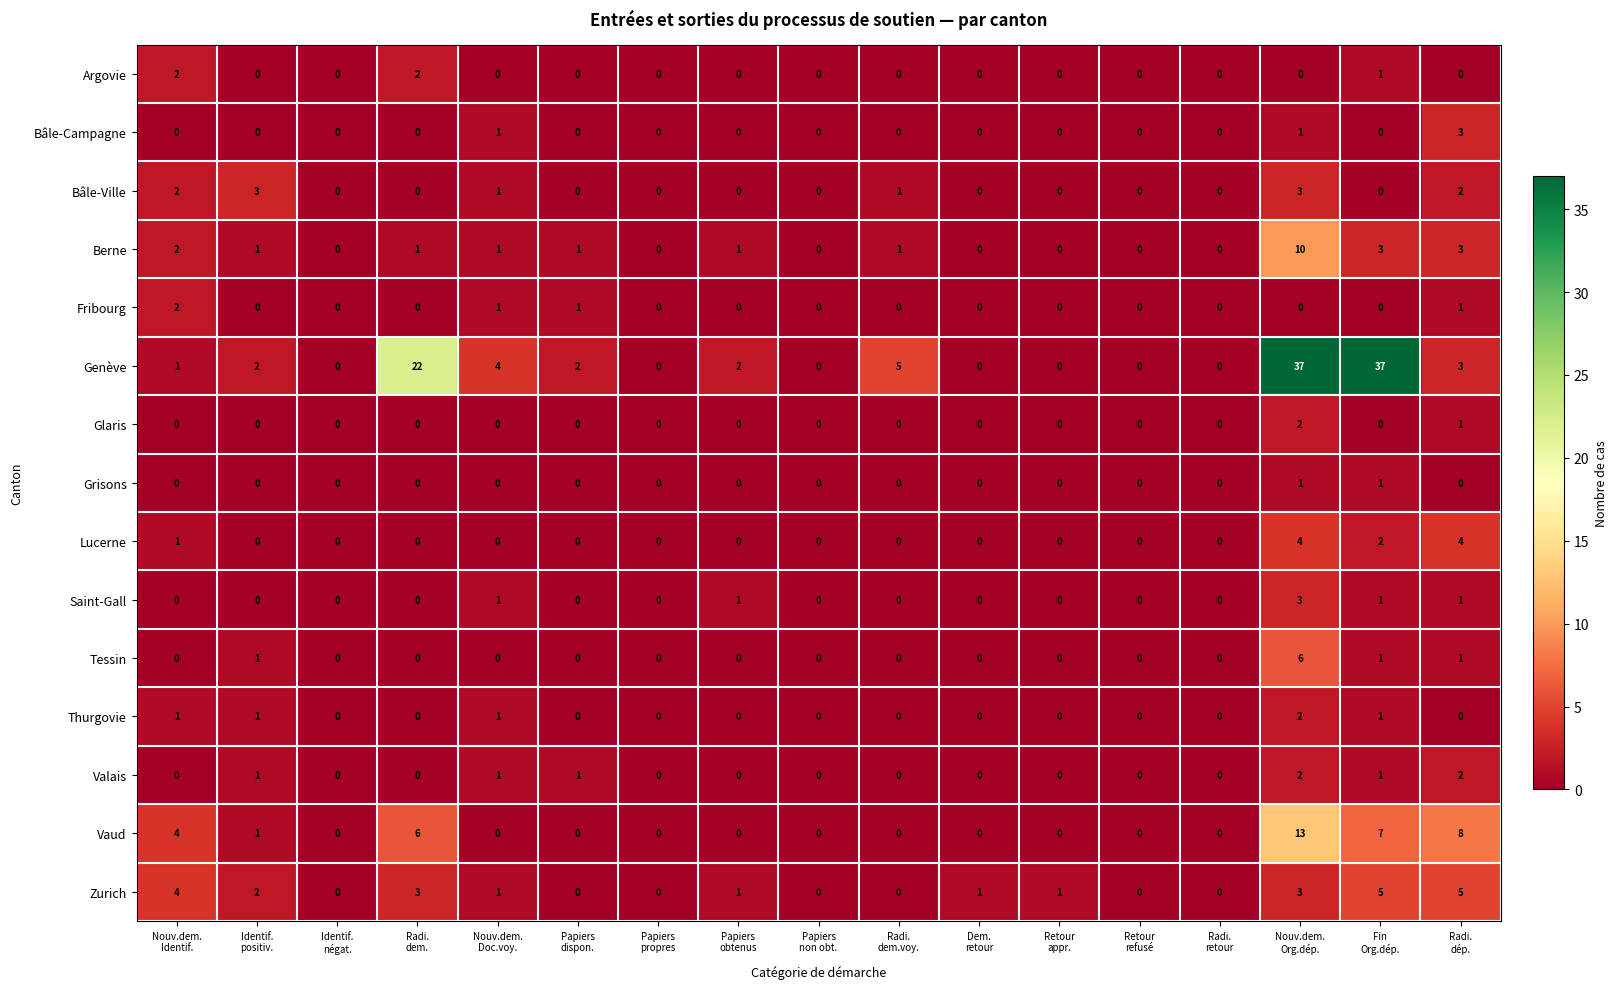

Count the Zurich values in the range 0 to 3.

14